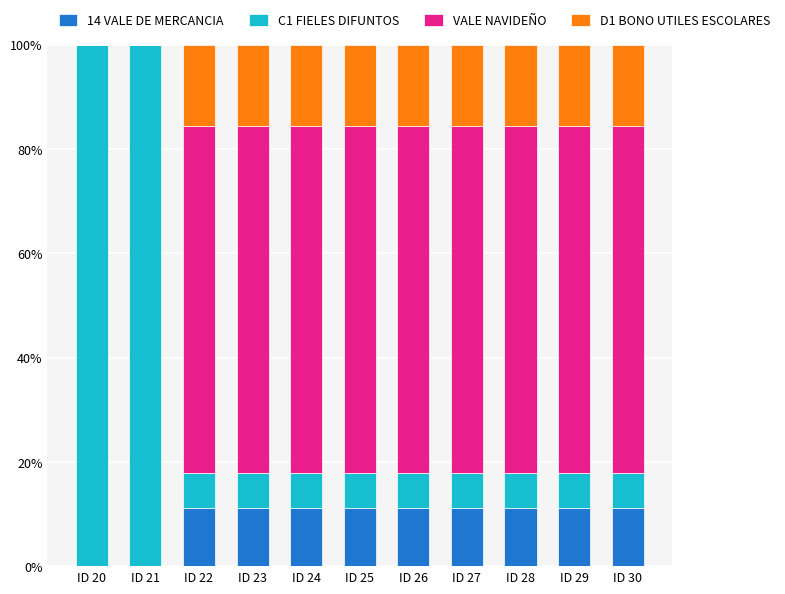

How many series are shown in this chart?

4